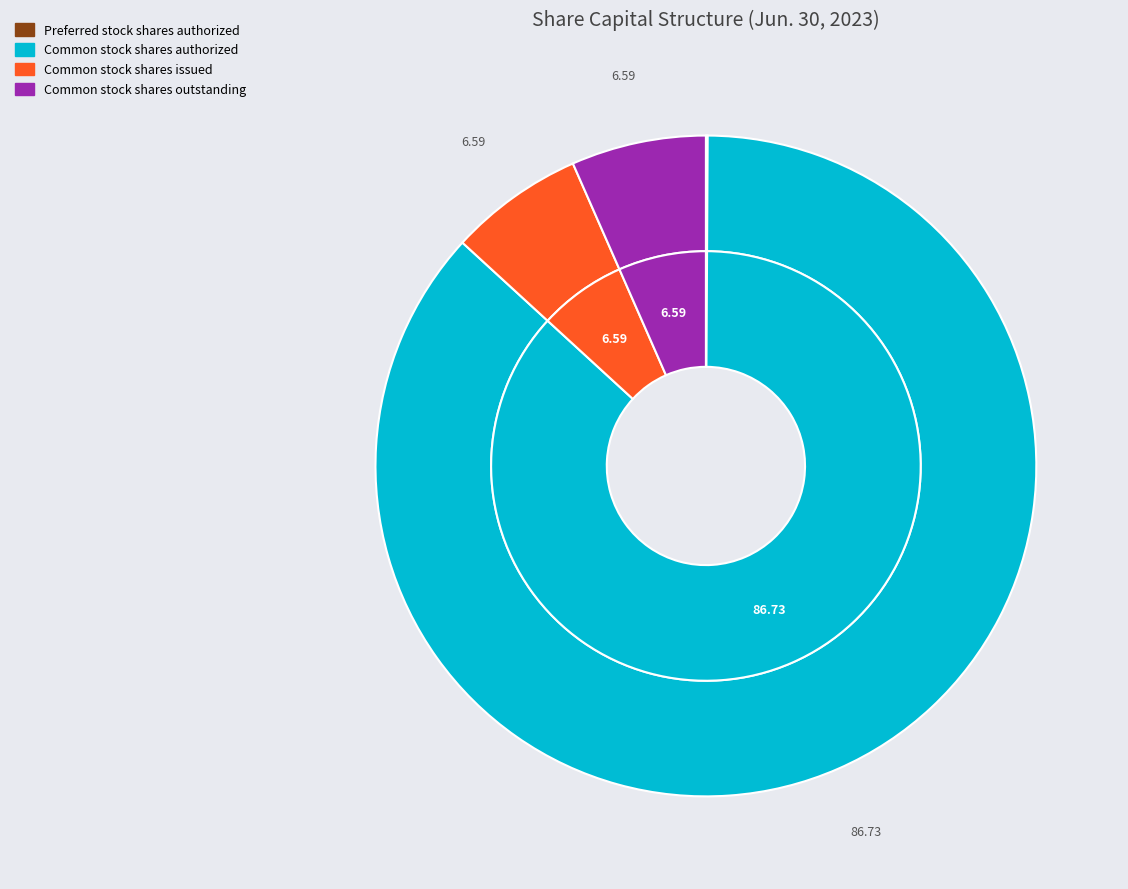

What is the largest slice in the pie chart?

Common stock shares authorized